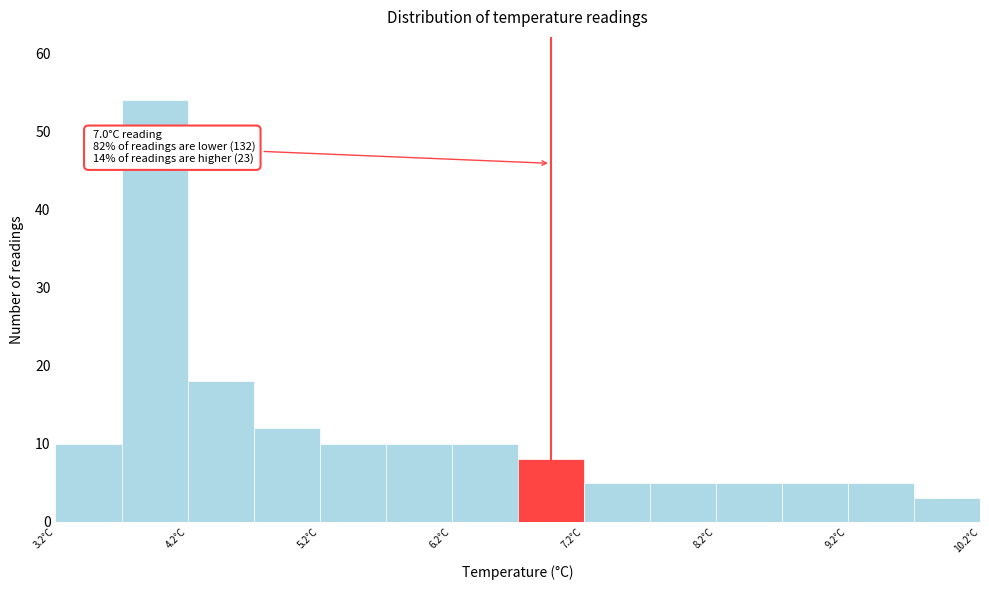

Over which range of the x-axis is the bar tallest?

3.75 to 4.25